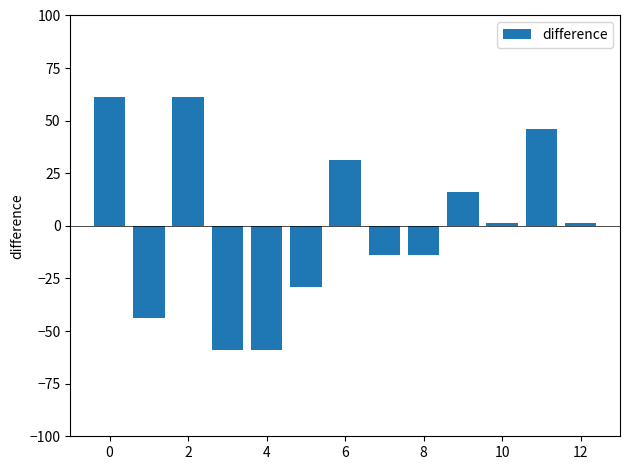

What is the value of the 1st bar from the left?

61.2